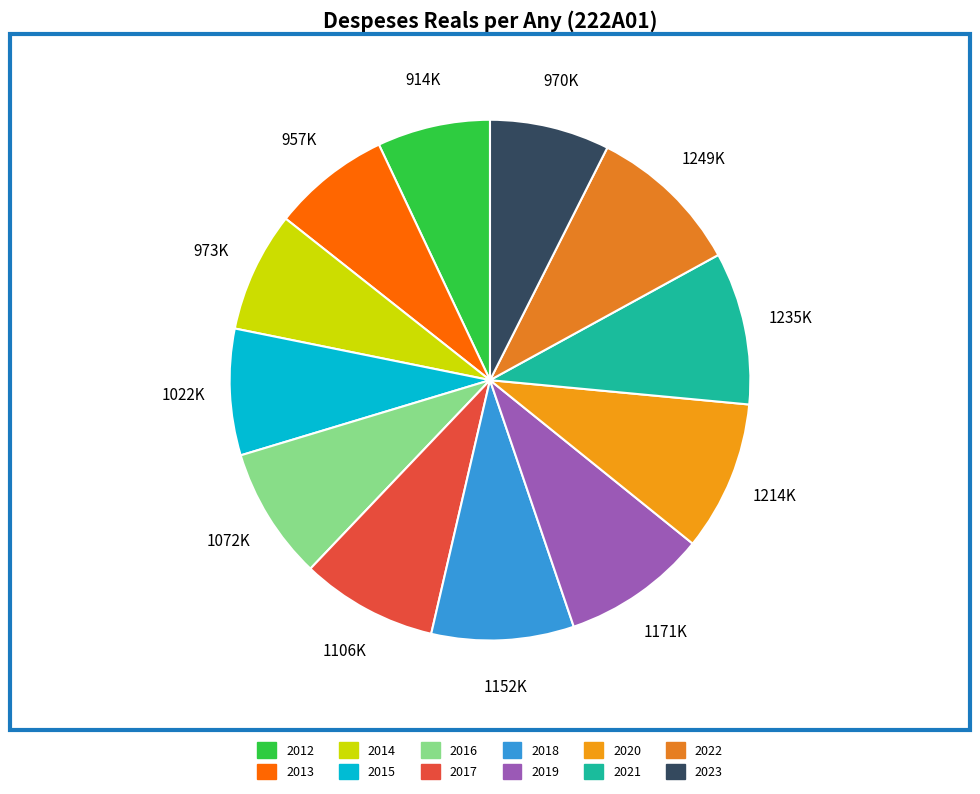

What is the total percentage of 2022 and 2020?

18.9%